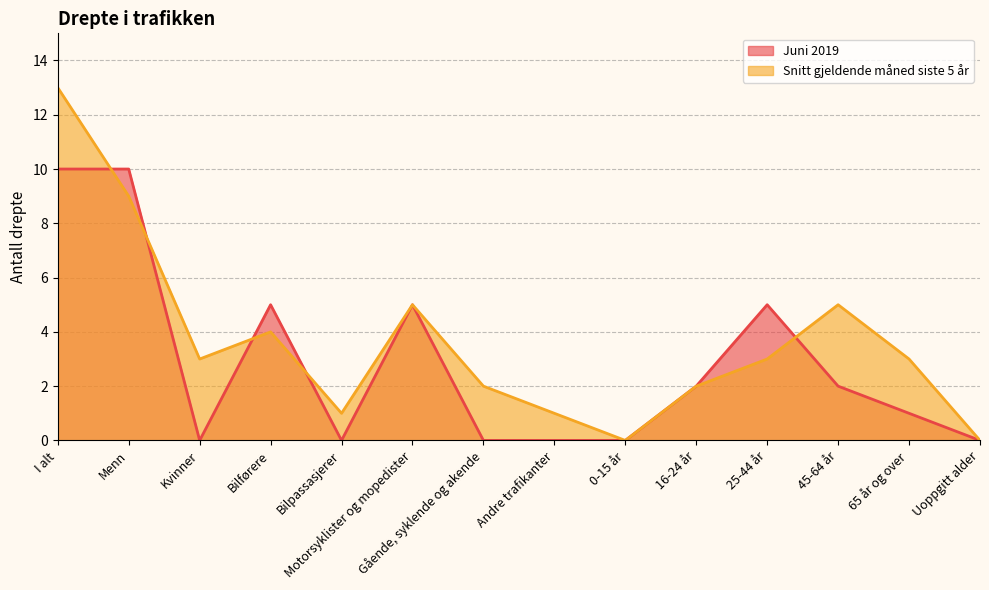

Does the chart have visible grid lines?

Yes